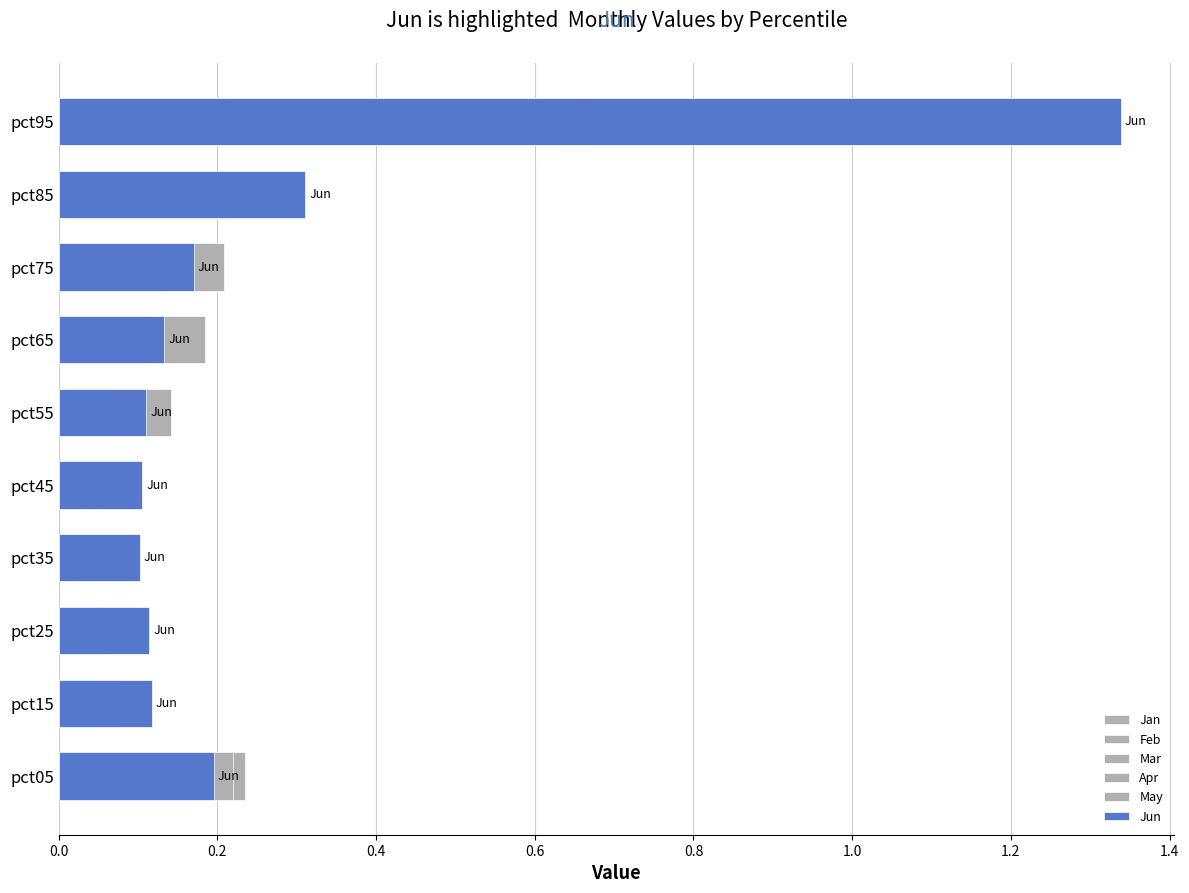

True or false: Jun has a value of 0.1 at pct45.

False